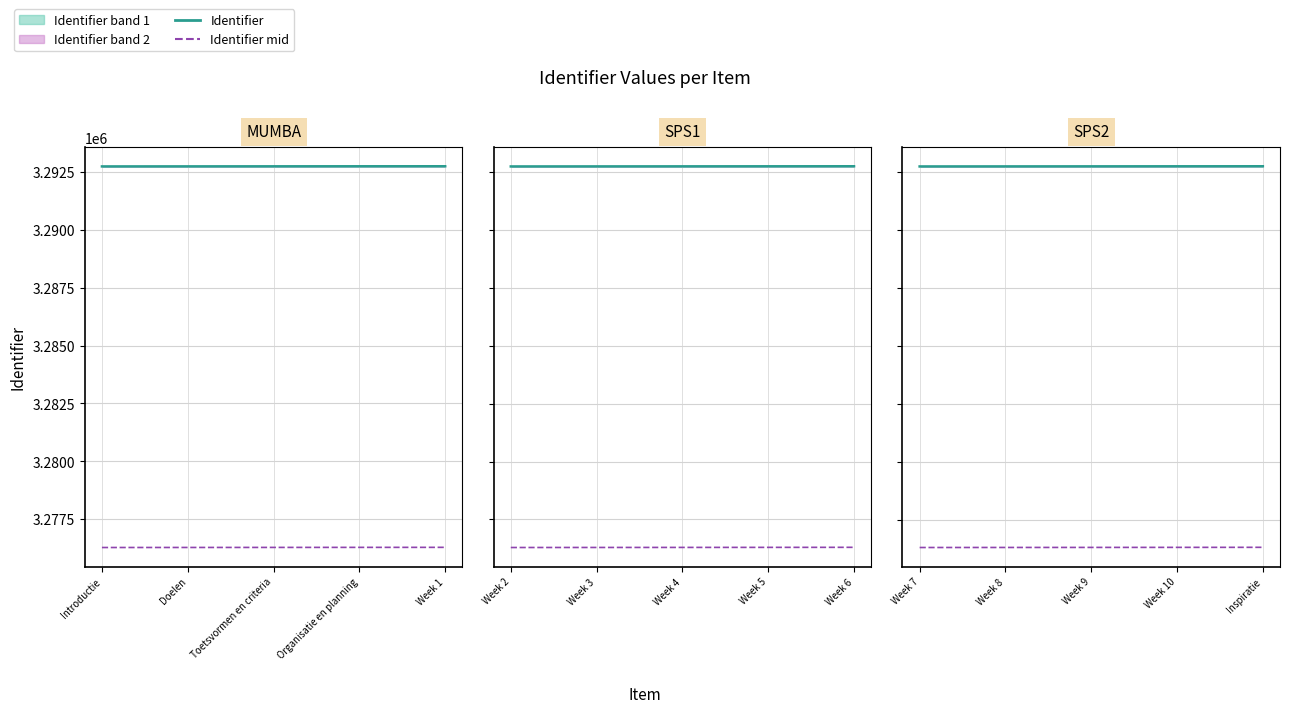

Is it true that Identifier mid equals 3276280.1 at Doelen?

True